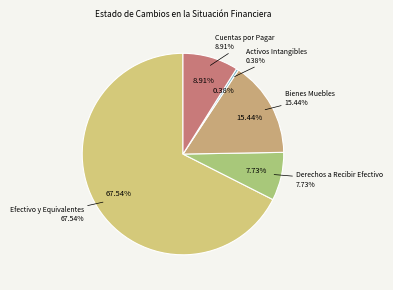

How many slices are in this pie chart?

5